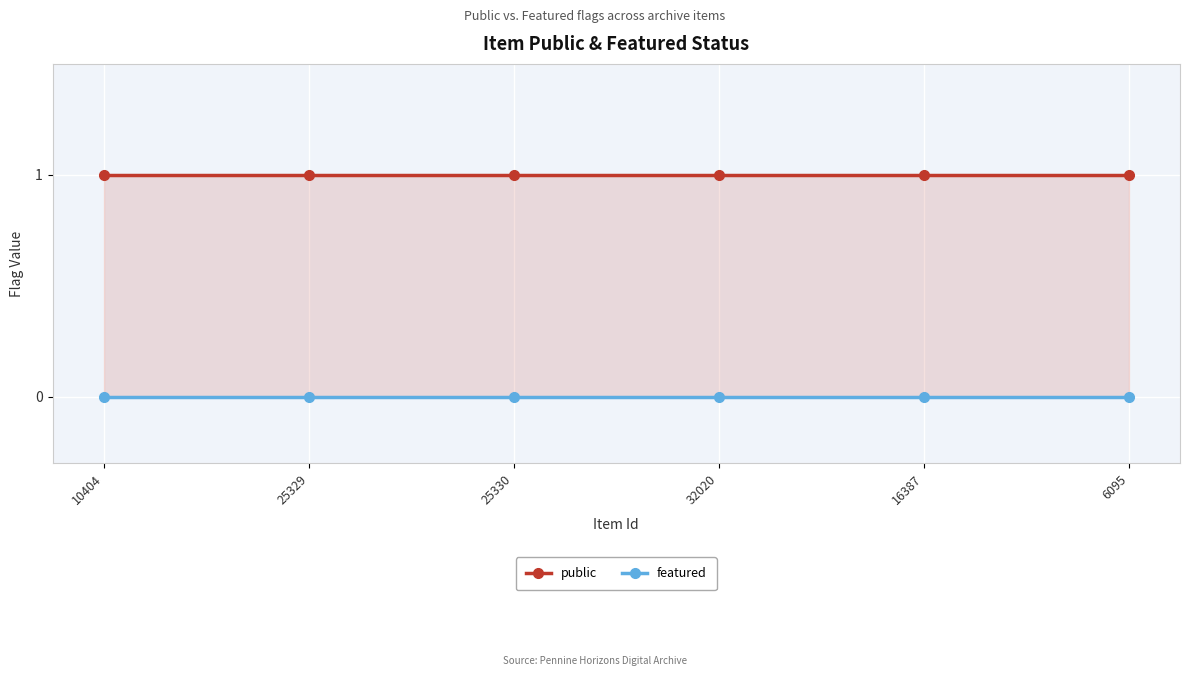

The featured series shows 0 at 25330. True or false?

True